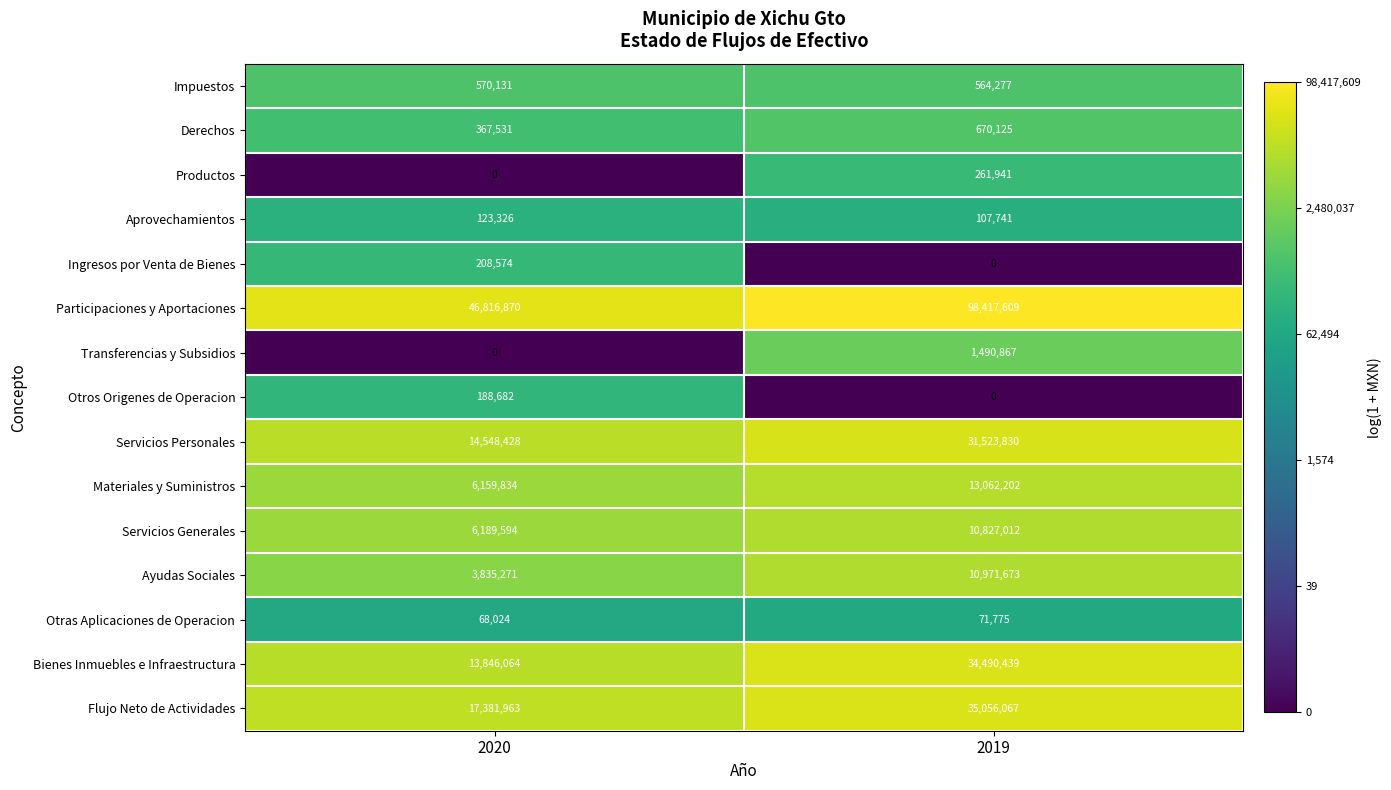

Which series has the widest spread of values?

Participaciones y Aportaciones